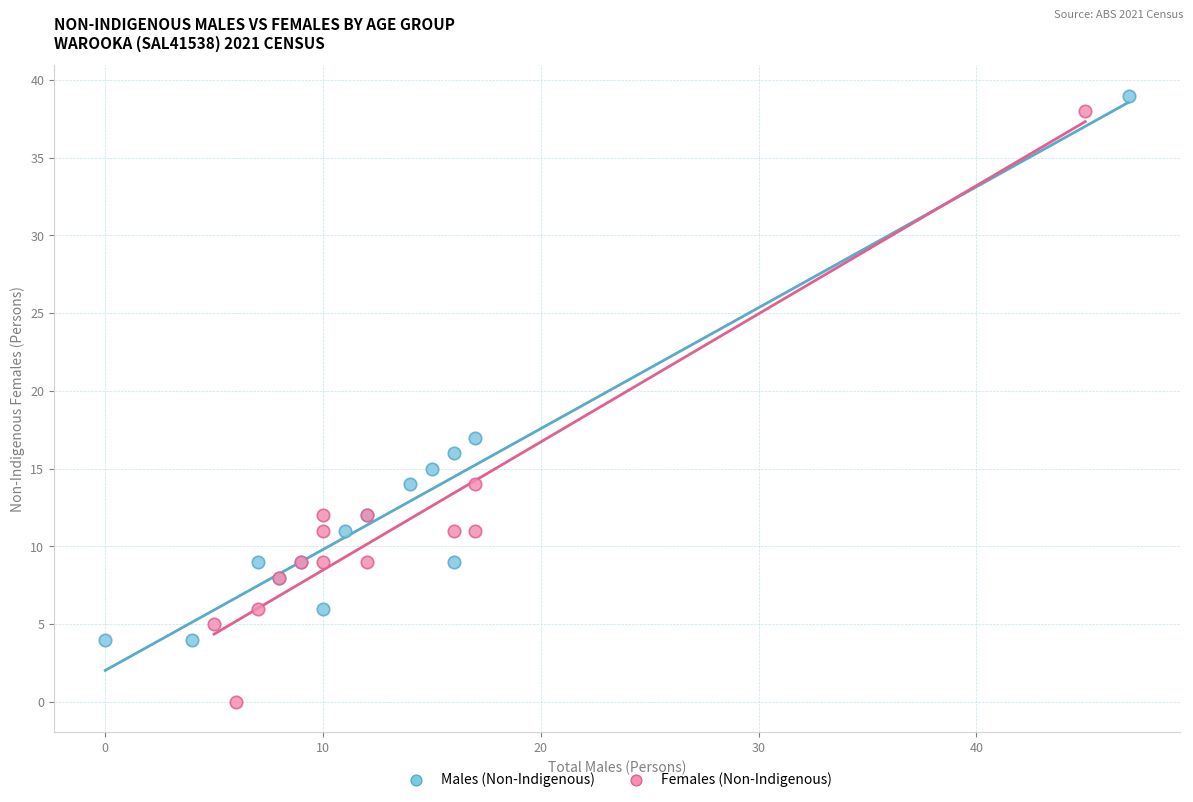

Which series contains the lowest Y value?

Females (Non-Indigenous)